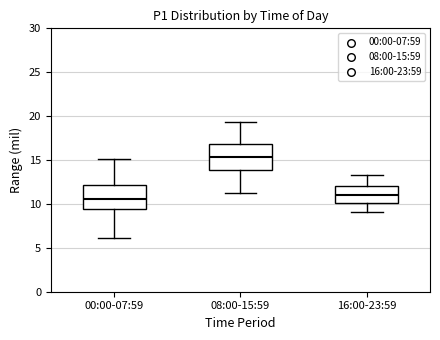

Reading left to right, transcribe this box plot: for each box, give where its median line is, the range the box spans, and where its two whiskers end, as read against the y-axis. The values are not printed on the chart, so give them approximately, as read against the axis.

00:00-07:59: median 10.5, box 9.5 to 12.0, whiskers 6.0 to 15.0
08:00-15:59: median 15.5, box 14.0 to 17.0, whiskers 11.0 to 19.5
16:00-23:59: median 11.0, box 10.0 to 12.0, whiskers 9.0 to 13.5